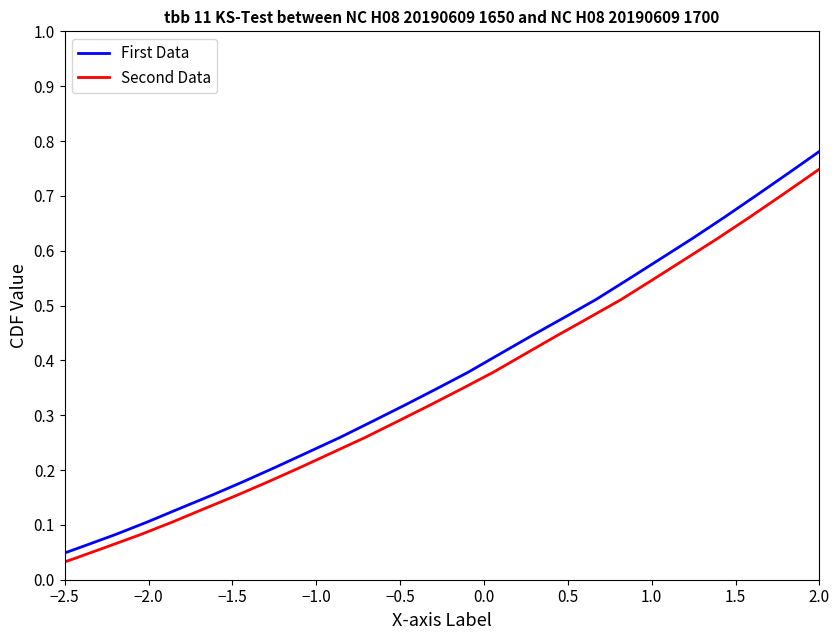

How many lines are shown in the chart?

2